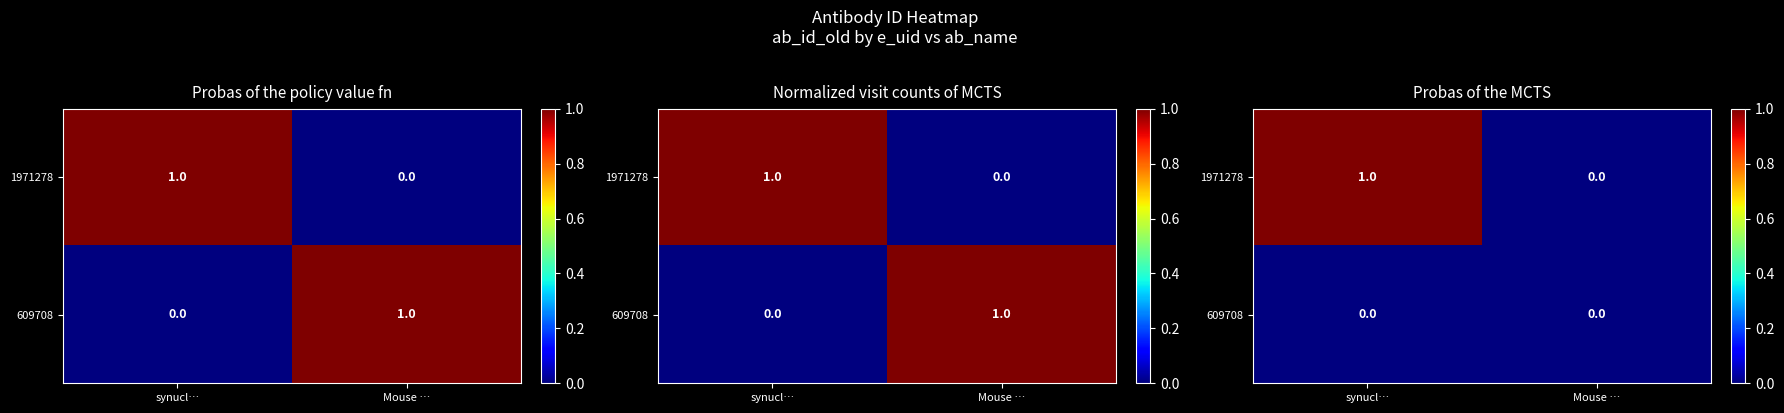

Between Mouse … and synucl…, which is larger?

synucl…